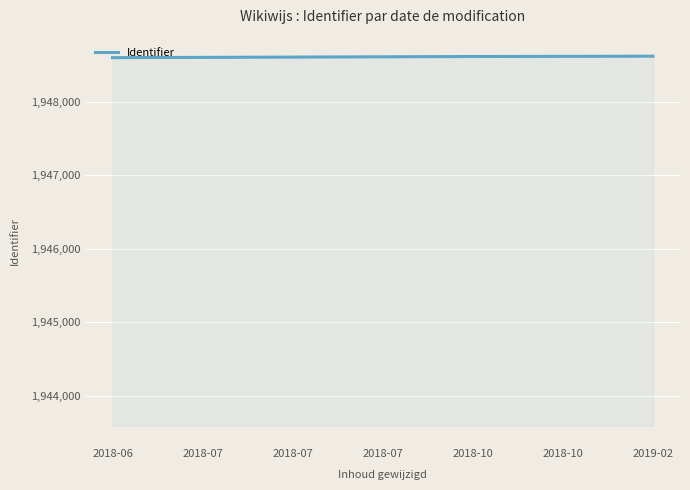

What is the minimum value shown in the chart?

1948598